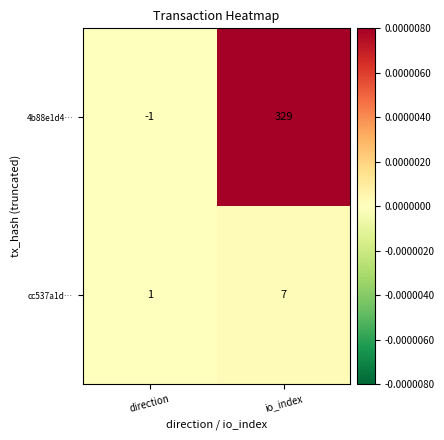

At how many categories does at least one series exceed 0?

2